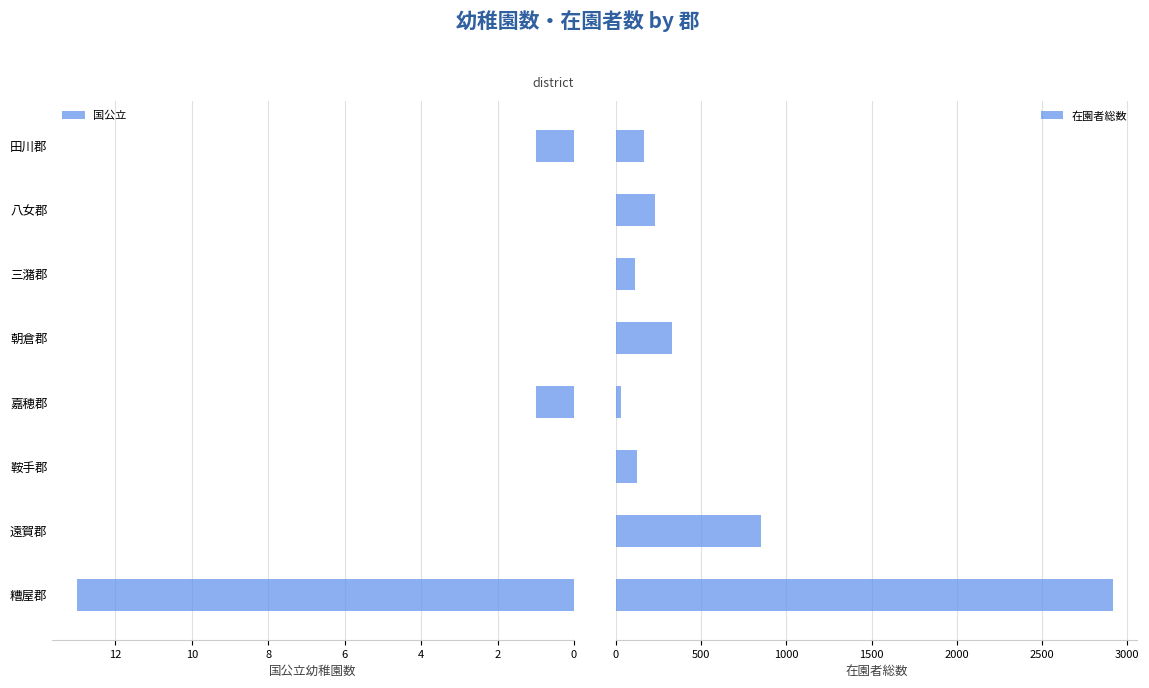

The 国公立 series shows 0 at 八女郡. True or false?

True